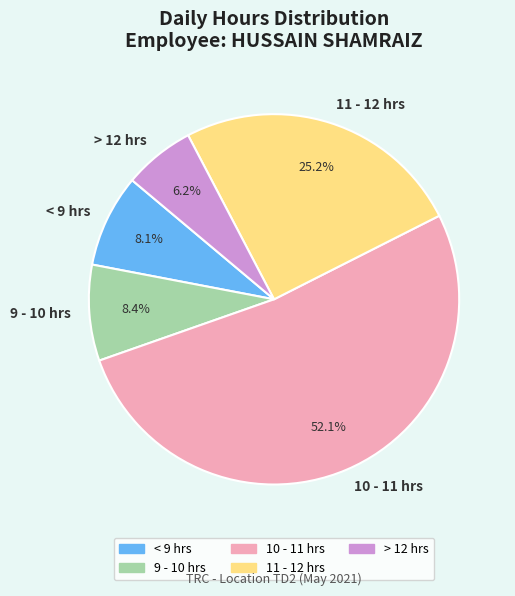

Count the number of slices in the pie.

5